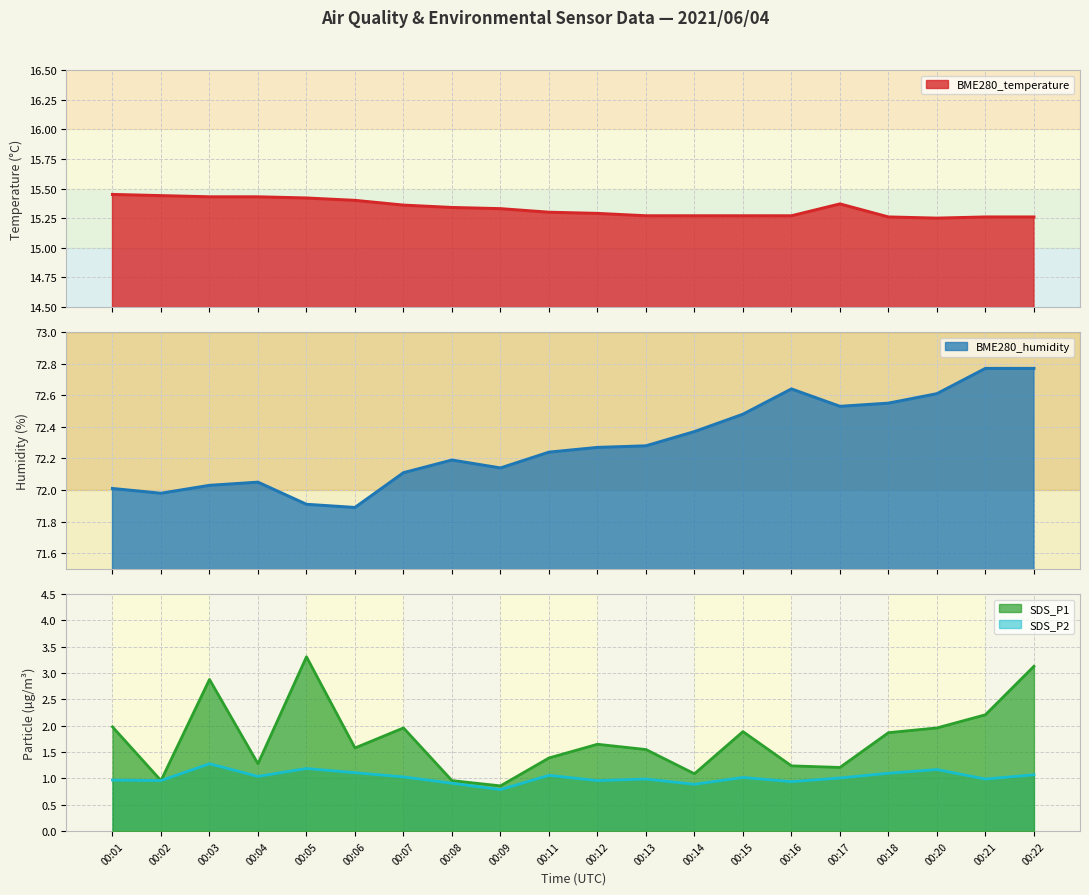

How many distinct data groups are displayed?

4